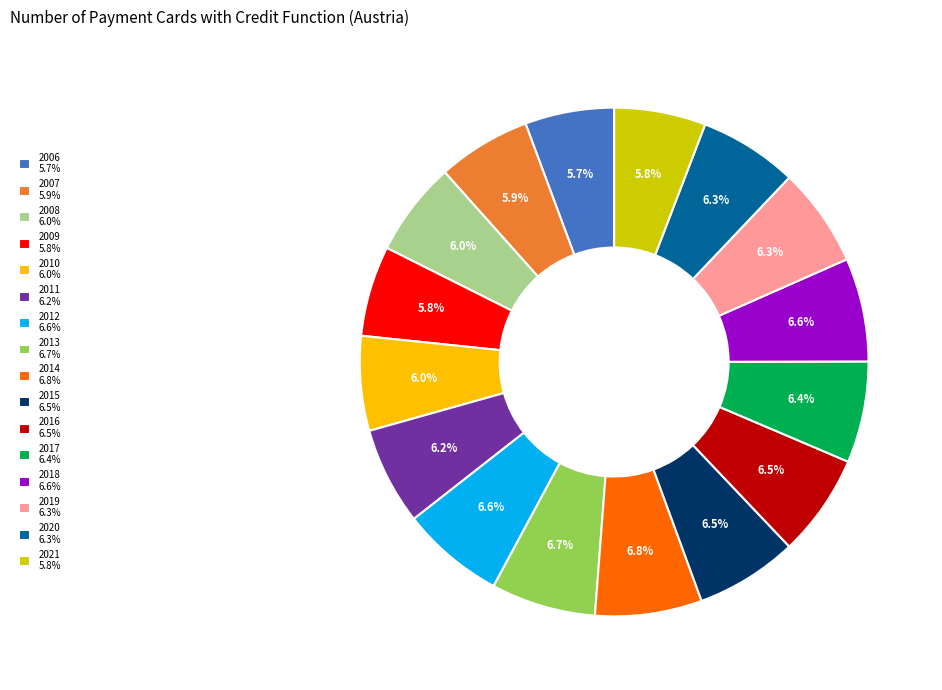

What percentage is NOT represented by 2009?

94.2%